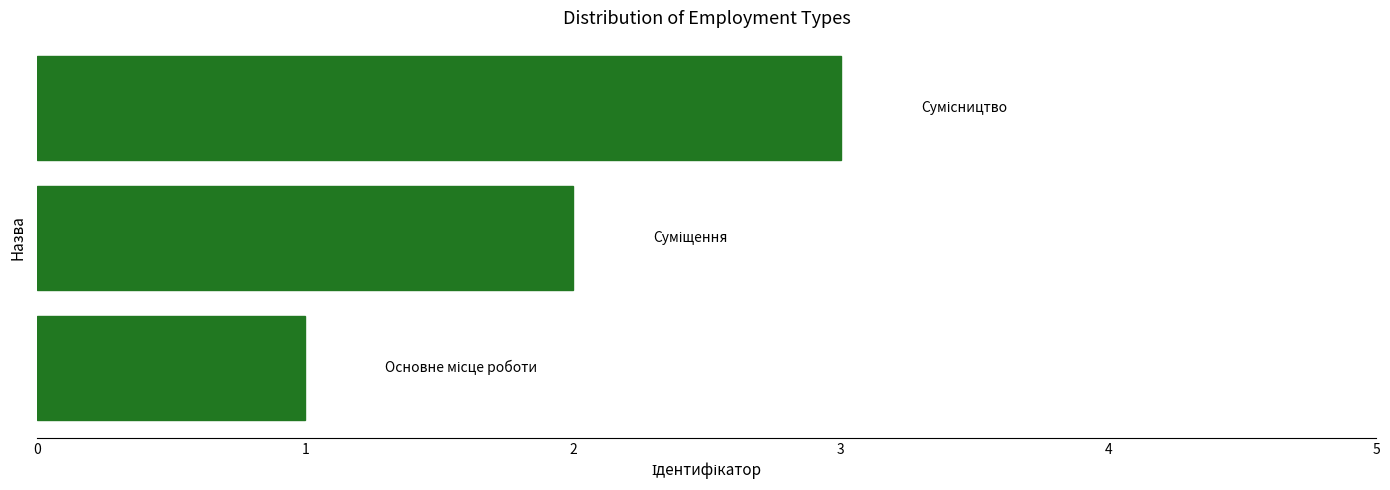

What is the sum of all values?

6